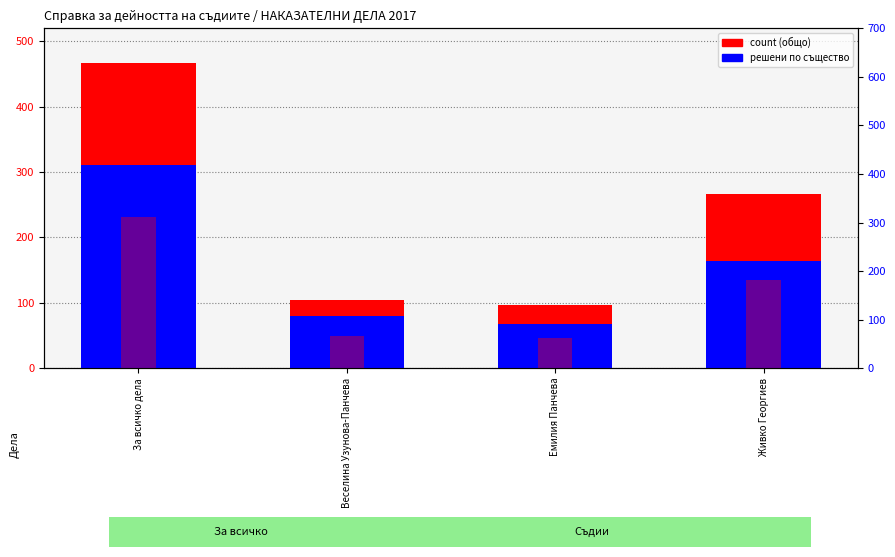

How many values in the col_27 (решени по същество) series exceed 164?

1